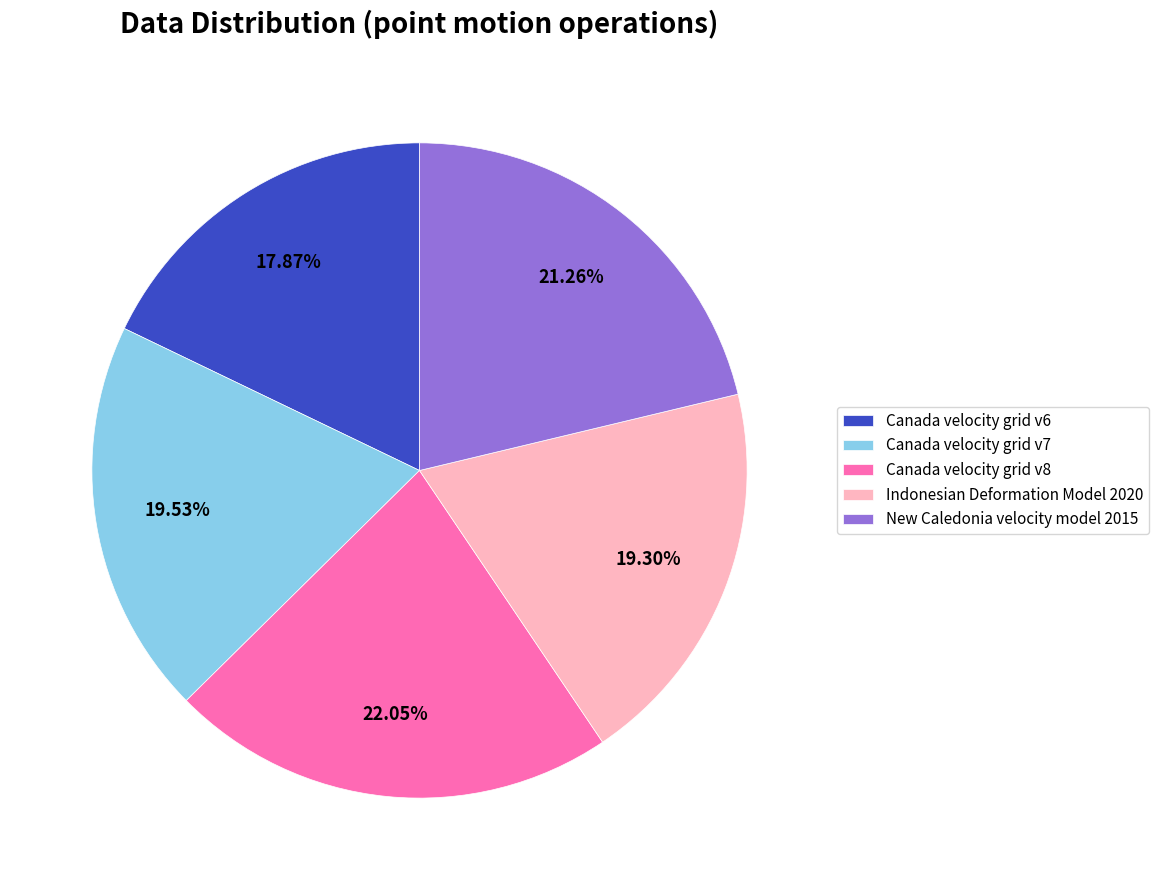

How much of the chart is everything except New Caledonia velocity model 2015?

78.7%